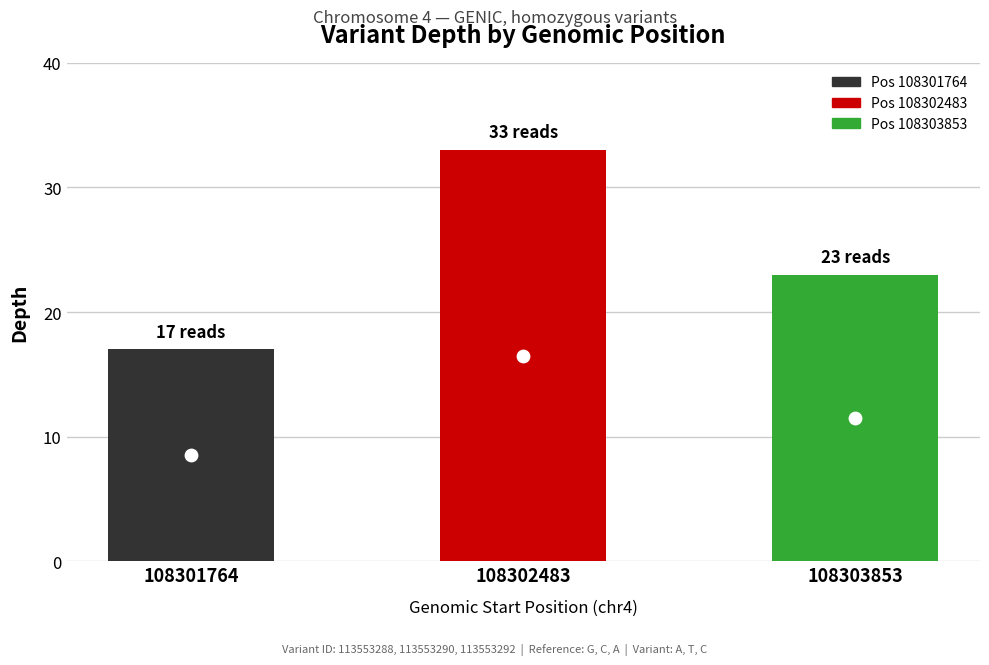

Between 108301764 and 108302483, which is larger?

108302483